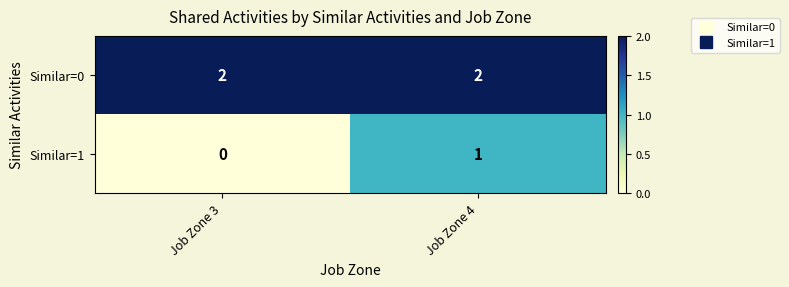

Reading left to right, list all the values displayed in this chart.

Similar=0: 2	2
Similar=1: 0	1